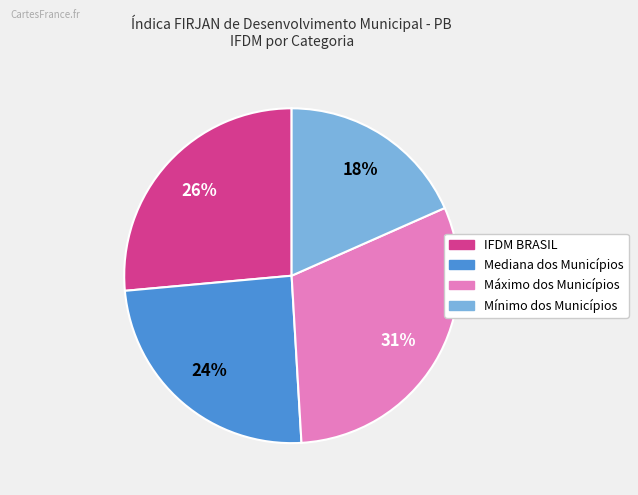

Count the number of slices in the pie.

4